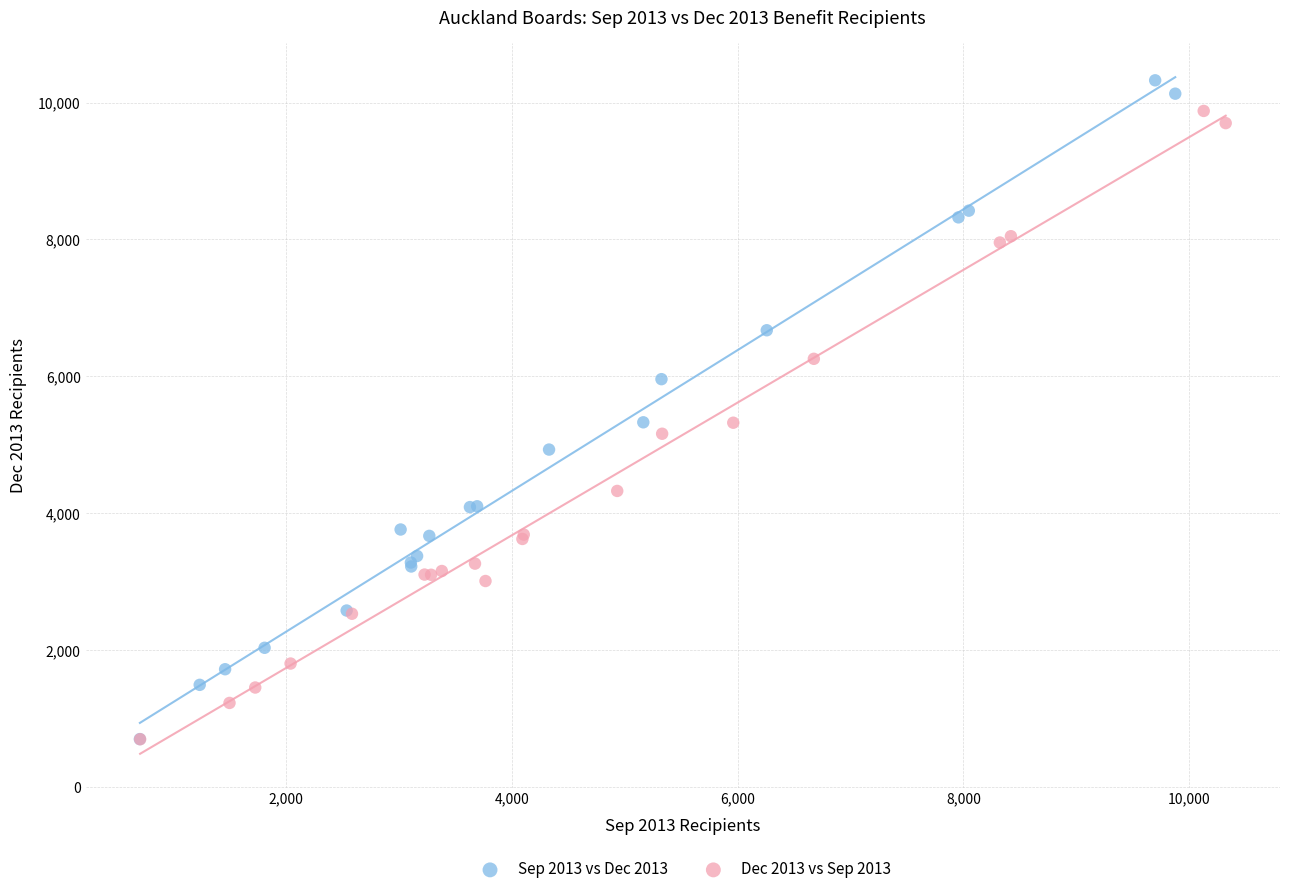

Which series has the largest Y range (max minus min)?

Sep 2013 vs Dec 2013